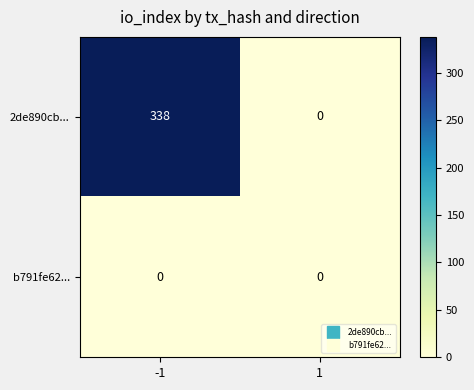

List the series in order of their peak value, lowest first.

b791fe62..., 2de890cb...